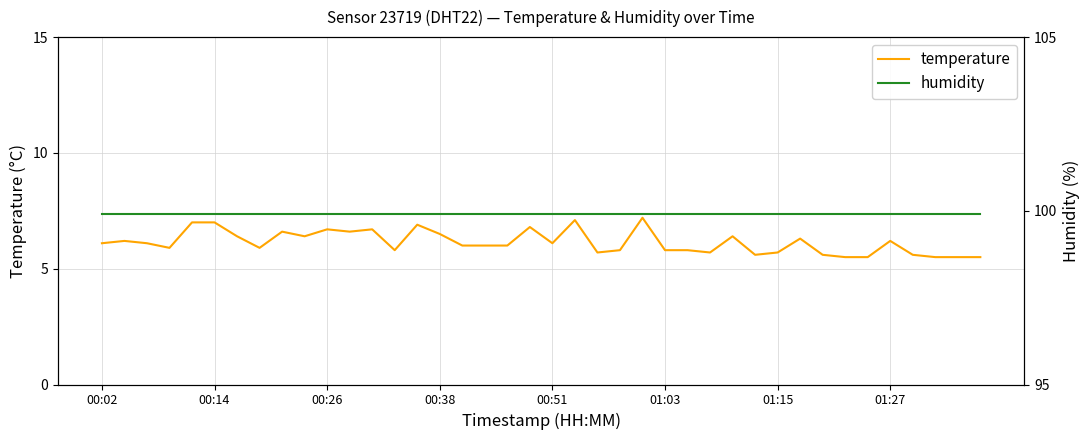

The temperature series shows 9.9 at 01:15. True or false?

False